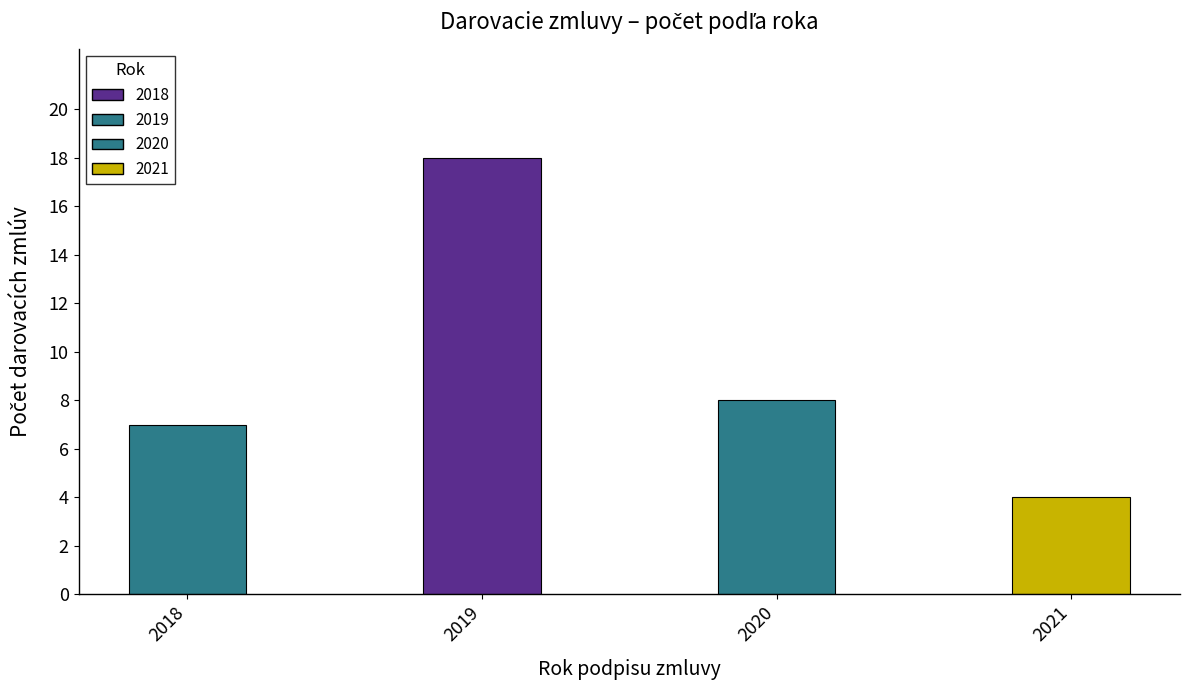

What is the smallest value displayed?

4